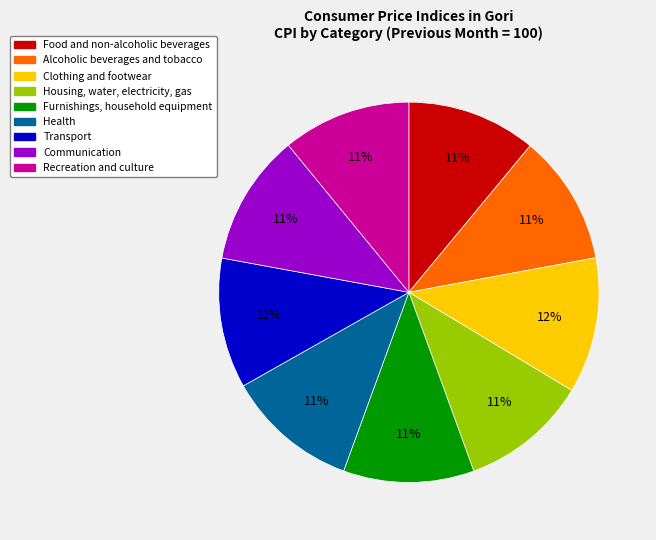

Do Food and non-alcoholic beverages and Alcoholic beverages and tobacco together represent more than half of the pie?

No